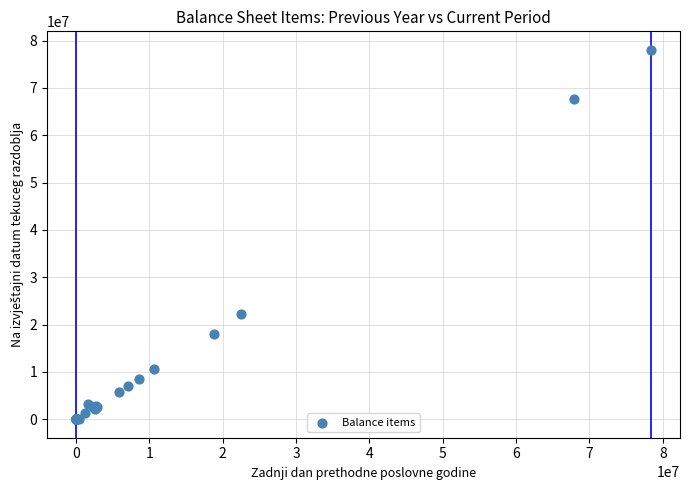

What Y value in the scatter plot is closest to 39034610?

22181800